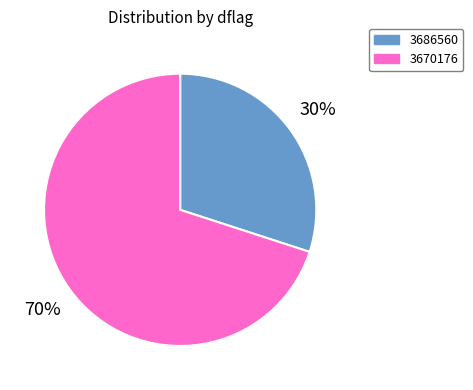

To the nearest percent, what portion does 3686560 represent?

30%